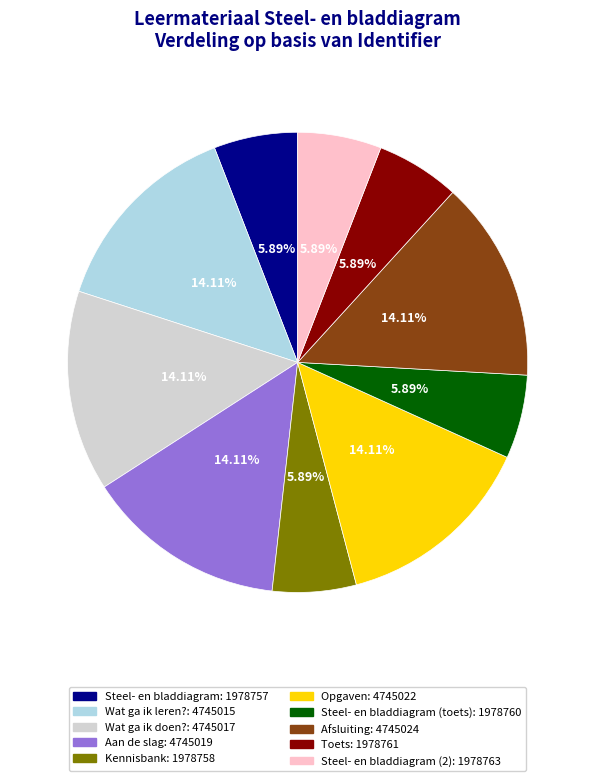

Is there any slice that represents more than half of the pie?

No